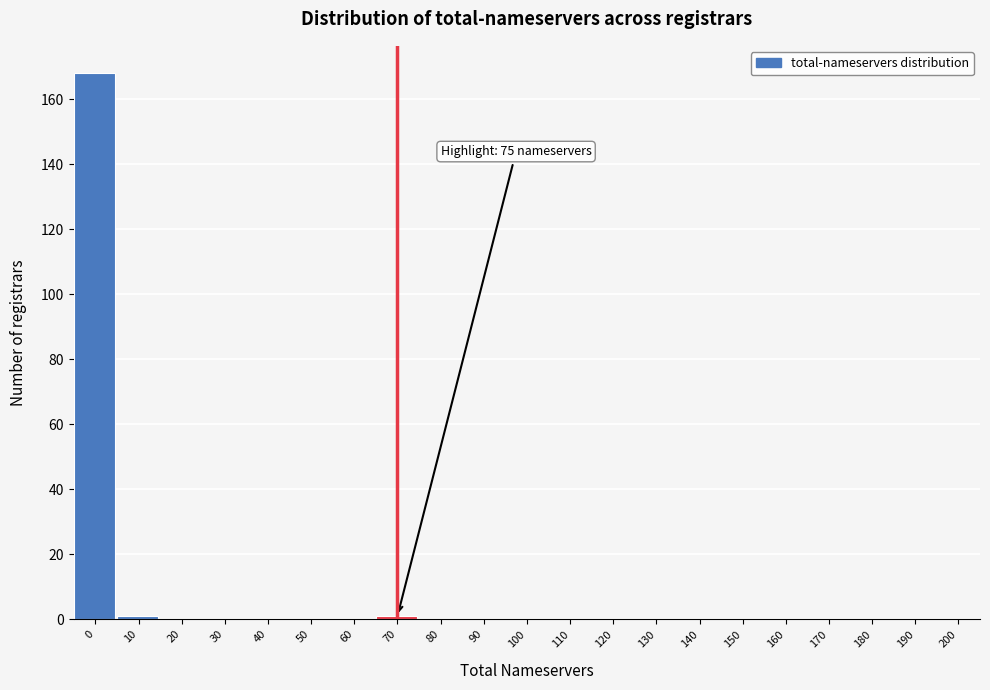

Reading left to right, extract all data points from this chart.

0=168	10=1	20=0	30=0	40=0	50=0	60=0	70=1	80=0	90=0	100=0	110=0	120=0	130=0	140=0	150=0	160=0	170=0	180=0	190=0	200=0